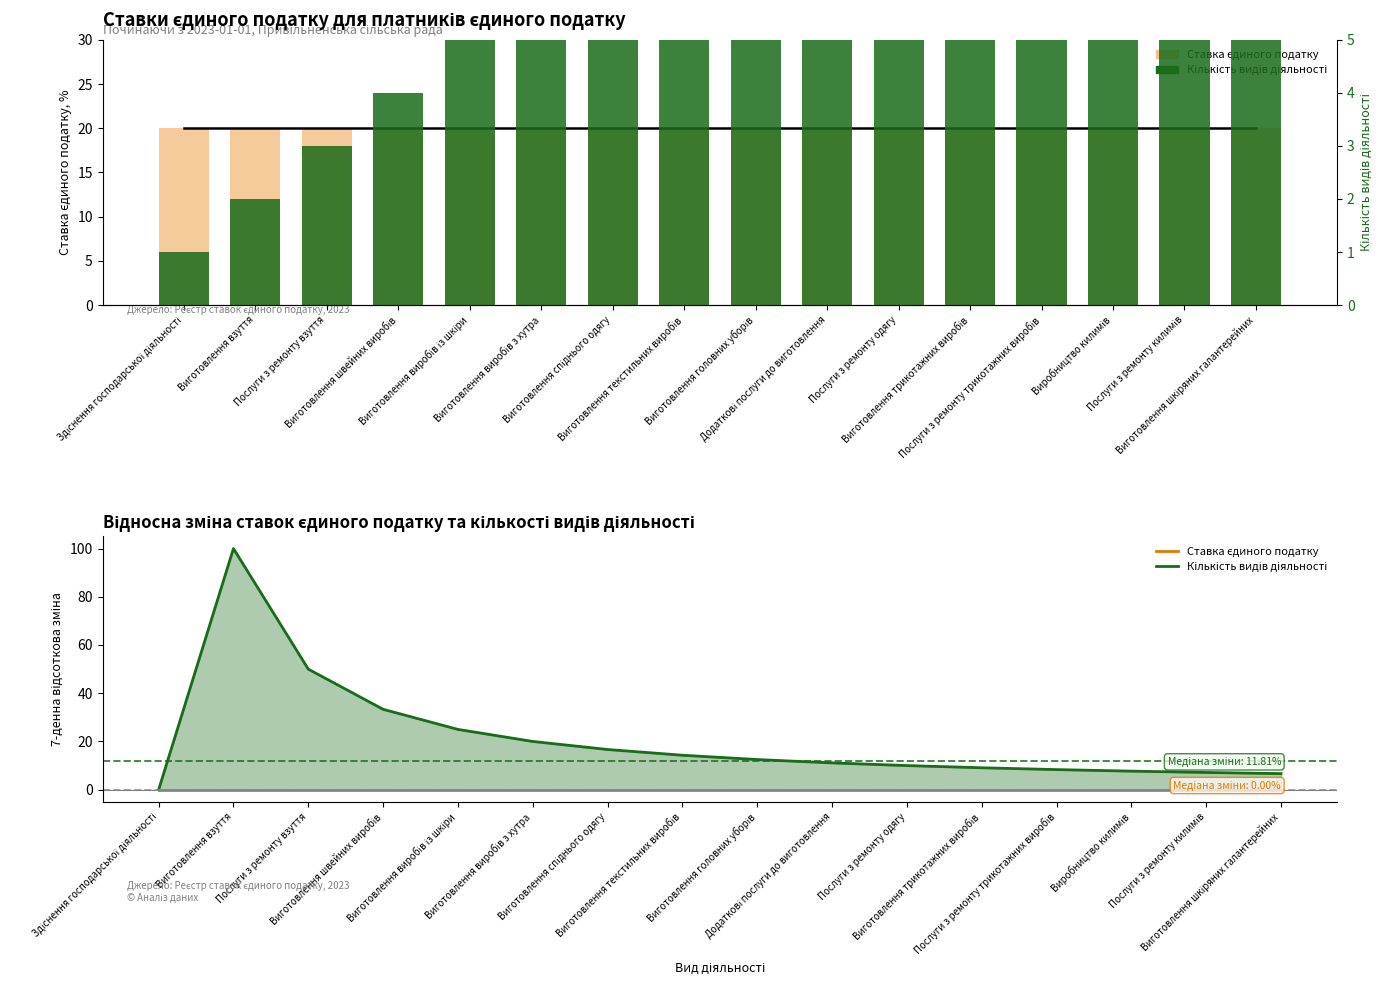

How many data points does each series have?

16